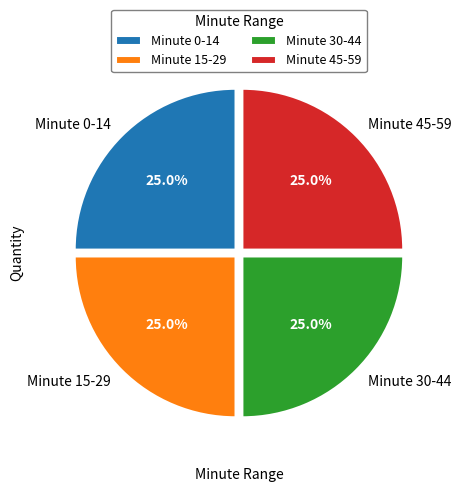

What portion of the pie excludes Minute 30-44?

75.0%